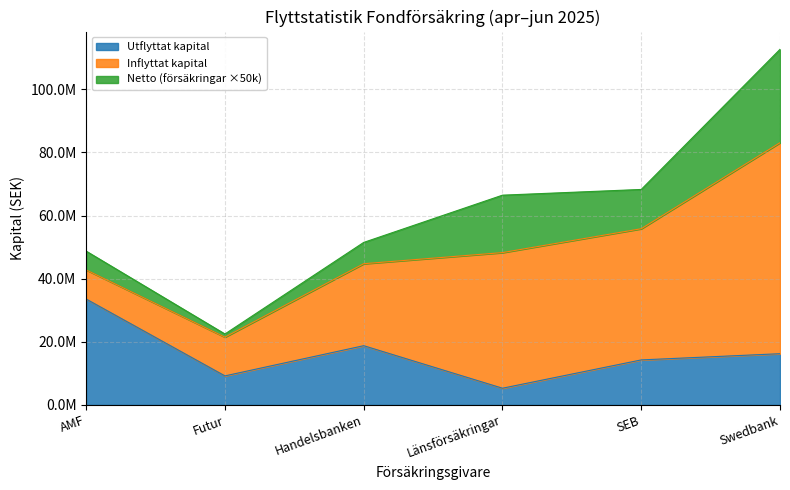

How many data points in Antal försäkringar netto are less than 249?

3